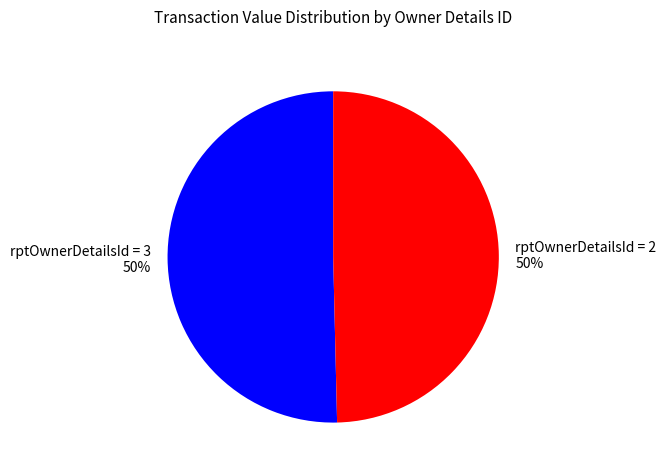

Is the sum of rptOwnerDetailsId = 3 50% and rptOwnerDetailsId = 2 50% greater than half?

Yes